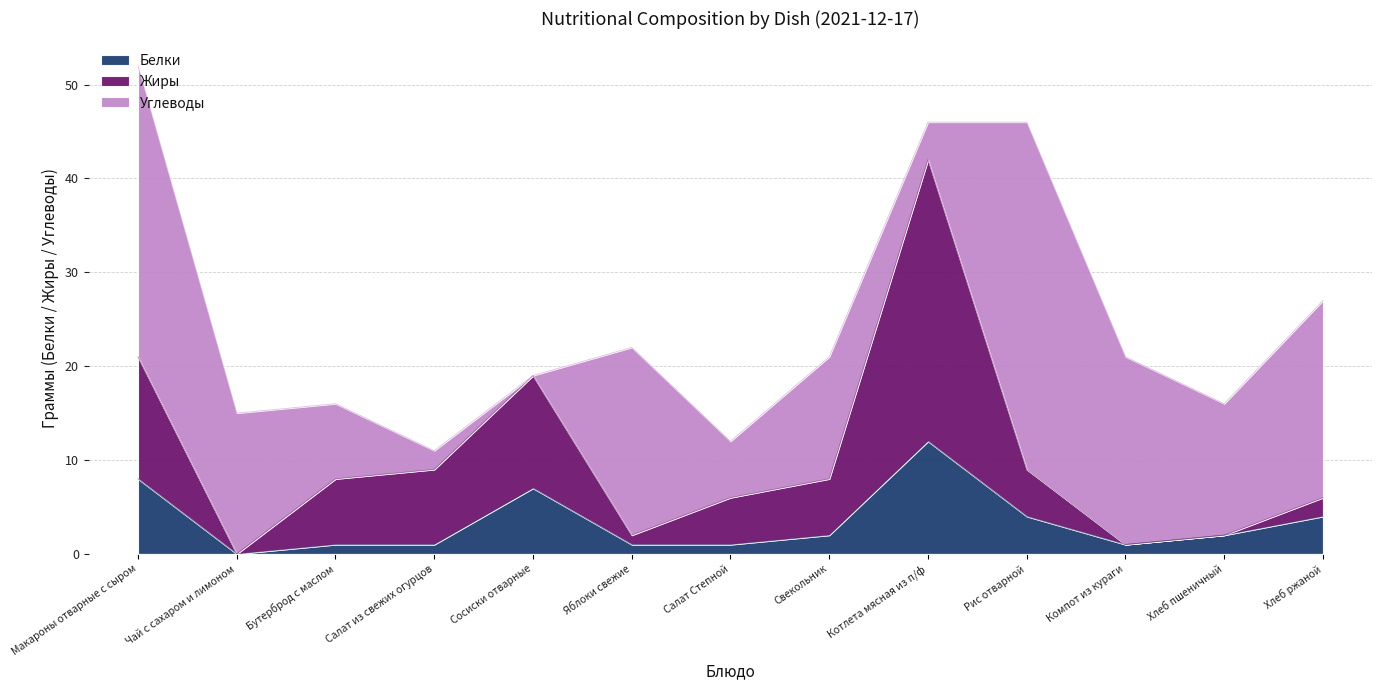

Where is the first local maximum for Жиры?

Сосиски отварные